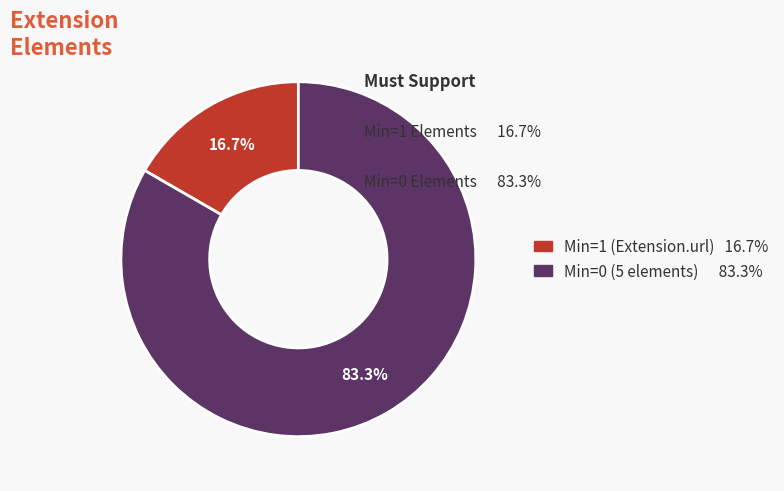

Is there a majority slice in this chart?

Yes